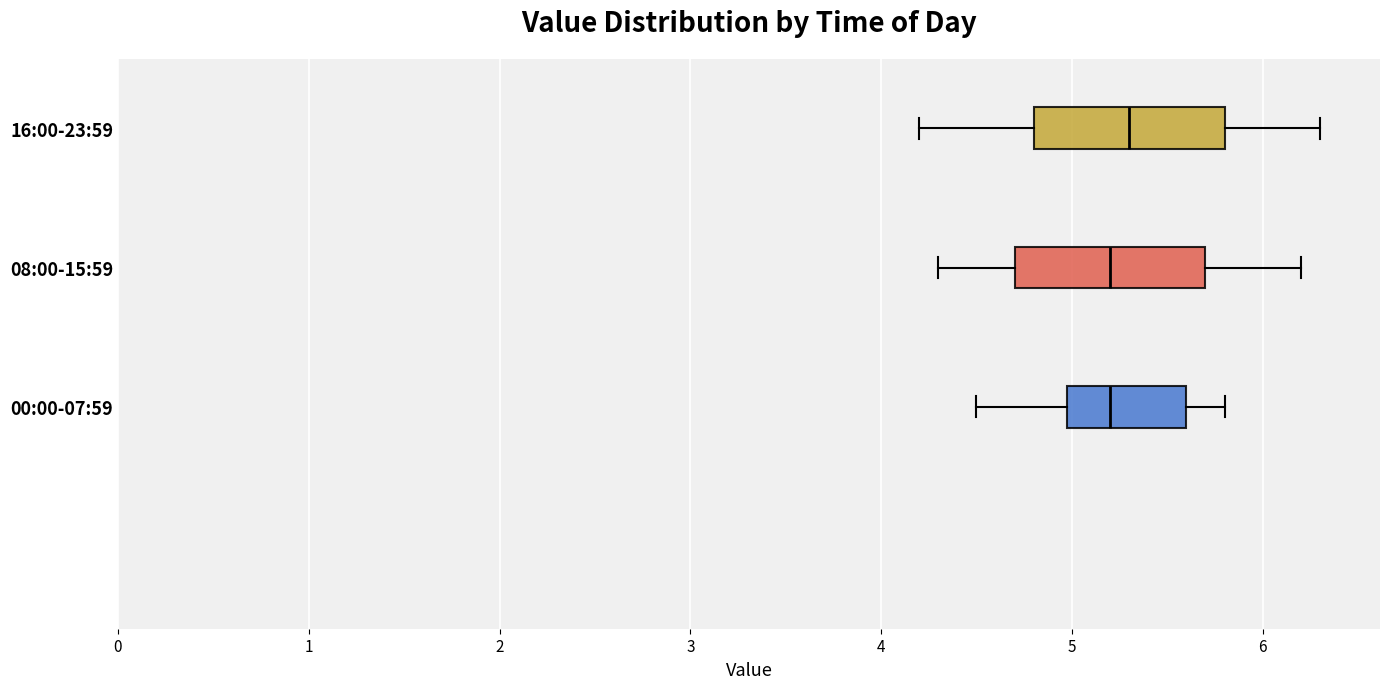

Reading bottom to top, transcribe this box plot: for each box, give where its median line is, the range the box spans, and where its two whiskers end, as read against the x-axis. The values are not printed on the chart, so give them approximately, as read against the axis.

00:00-07:59: median 5.2, box 5.0 to 5.6, whiskers 4.5 to 5.8
08:00-15:59: median 5.2, box 4.7 to 5.7, whiskers 4.3 to 6.2
16:00-23:59: median 5.3, box 4.8 to 5.8, whiskers 4.2 to 6.3